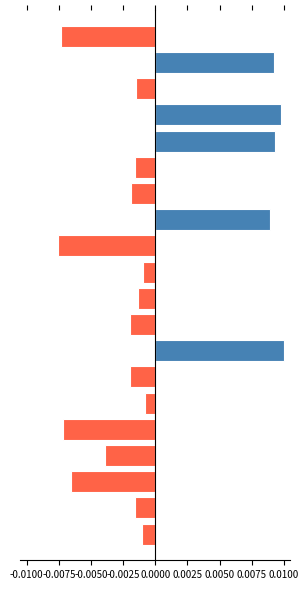

How many negative values does the Below Average series have?

15